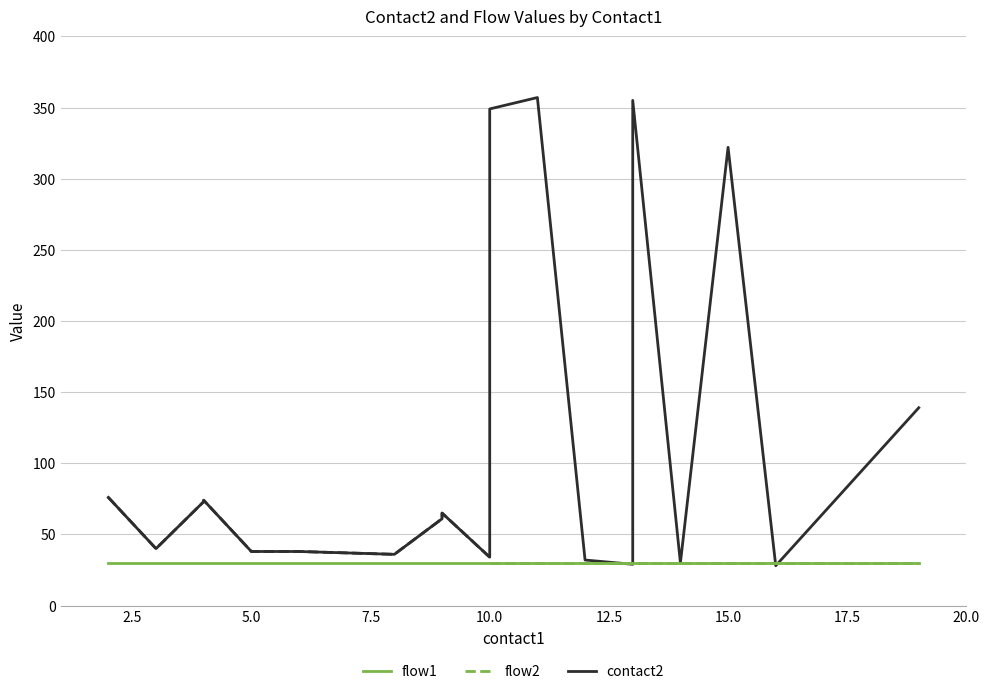

True or false: flow2 has more than 2 interior local peaks.

False